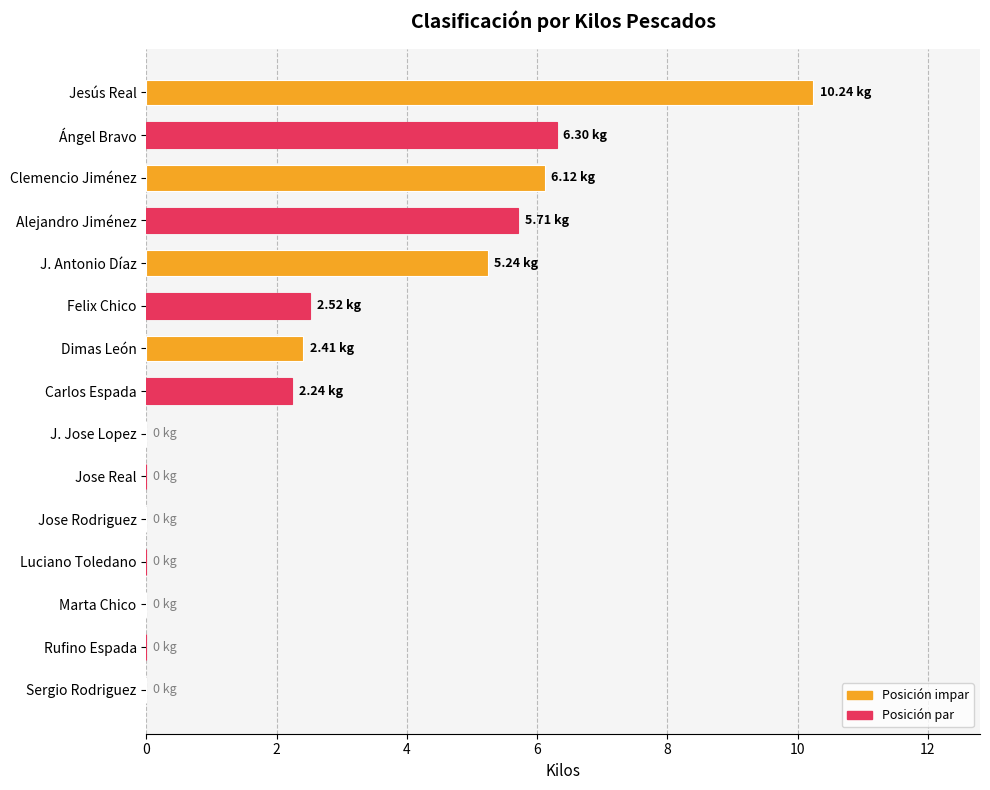

Are the bars horizontal?

Yes